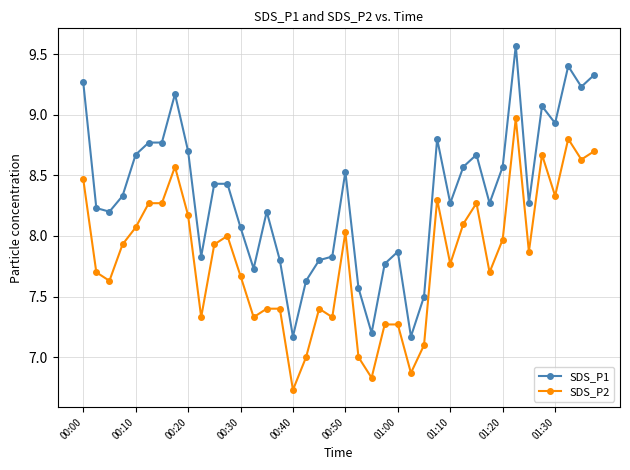

At how many categories does at least one series exceed 7?

40